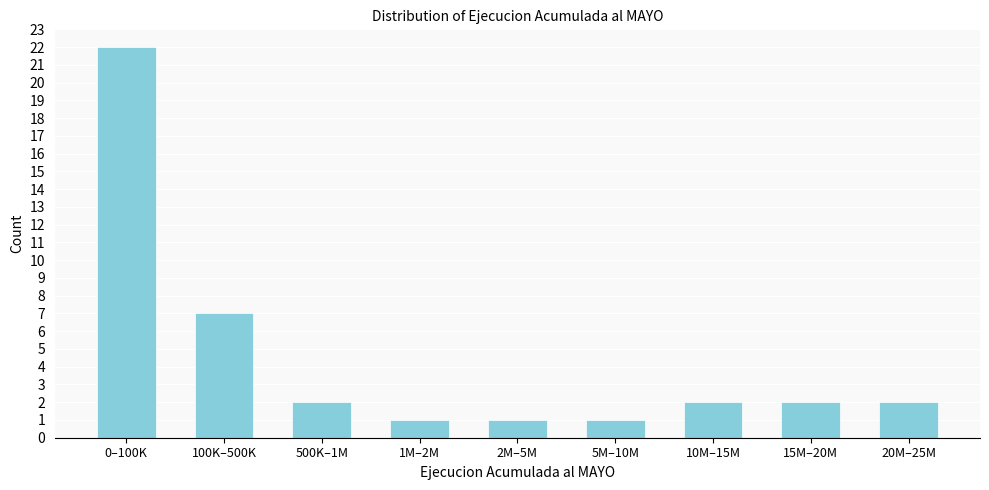

Reading left to right, extract all data points from this chart.

22	7	2	1	1	1	2	2	2